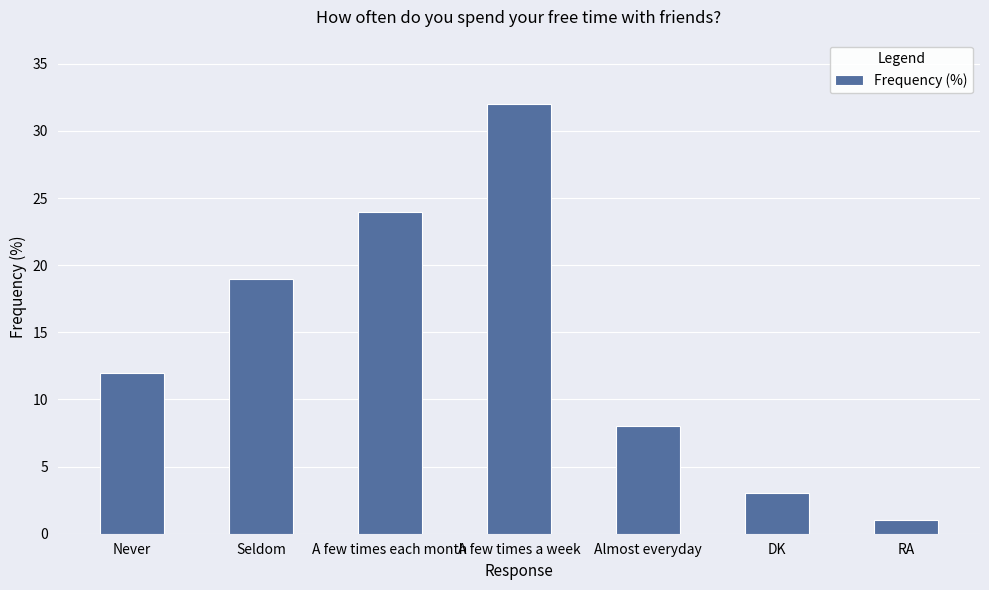

The value at Seldom is 19. True or false?

True